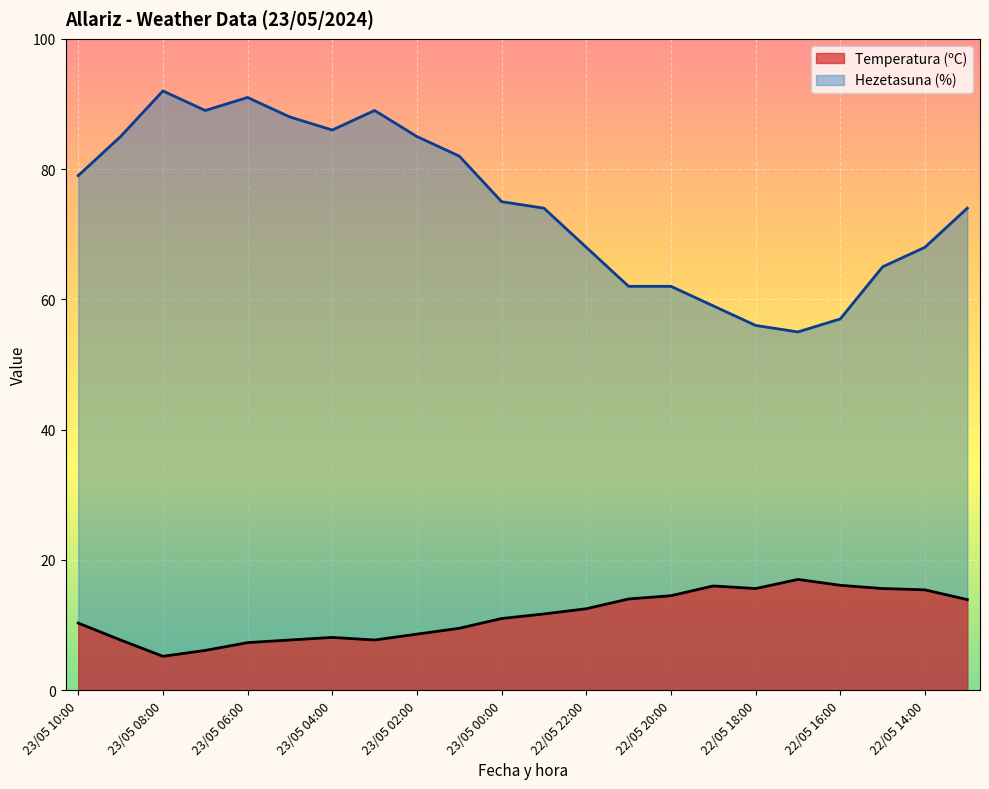

Read the Temperatura (ºC) value at 23/05 00:00.

11.0